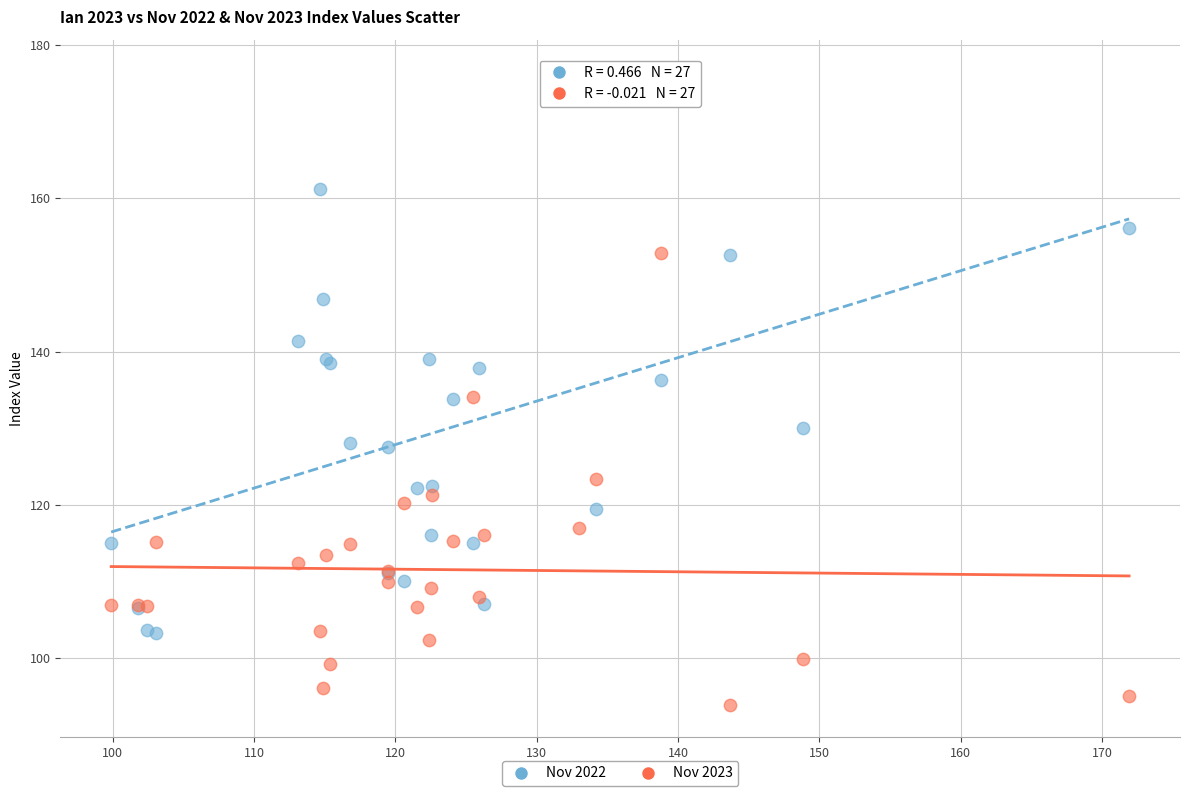

Which series reaches the maximum Y coordinate?

Nov 2022